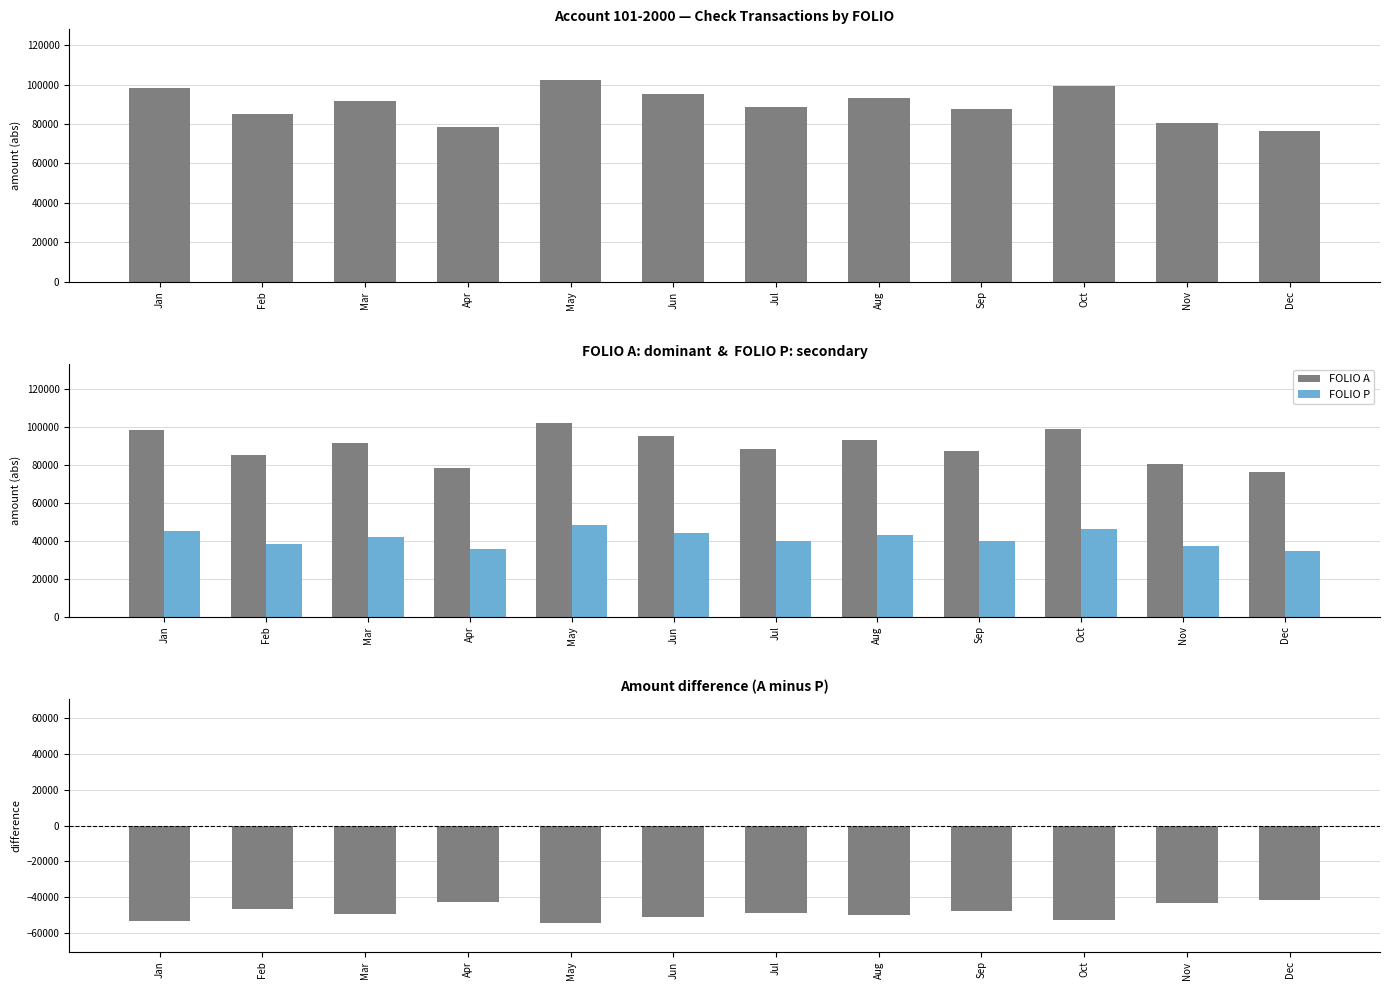

True or false: Diff (A − P) has a value of -80528.0 at Sep.

False